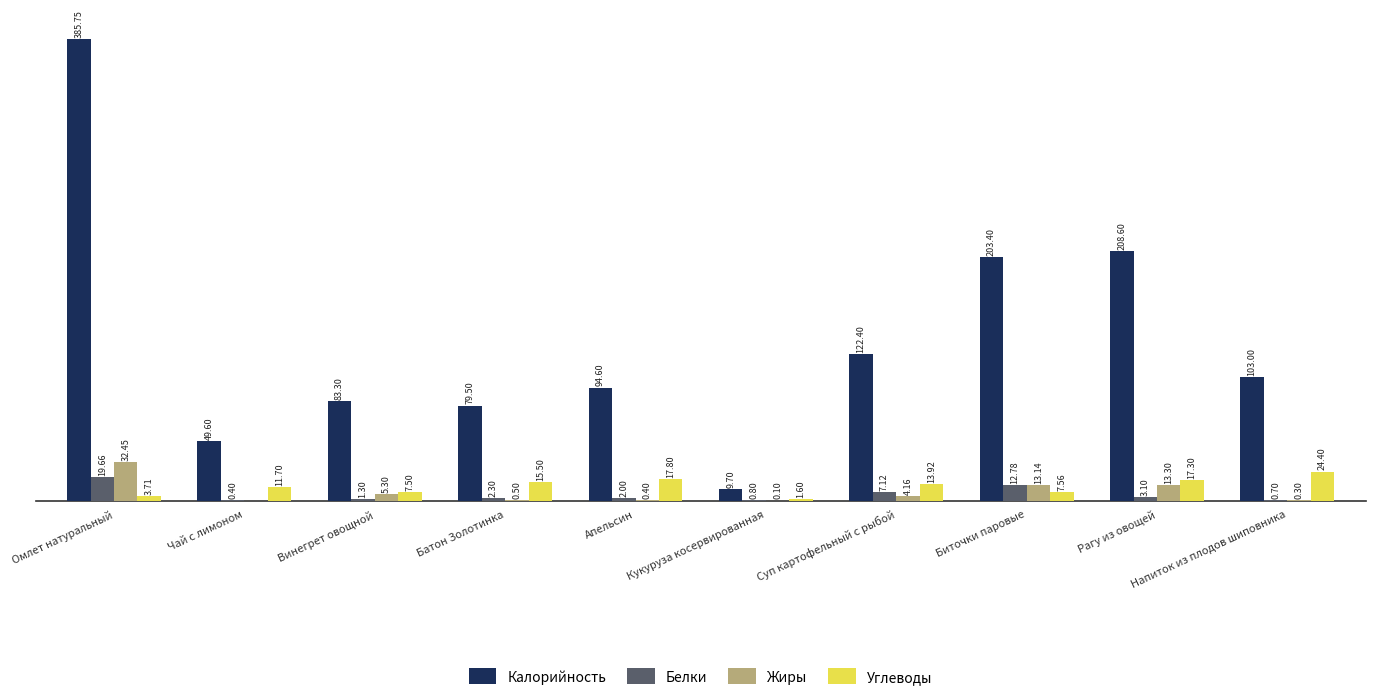

Are the bars grouped side by side (vs. stacked)?

Yes